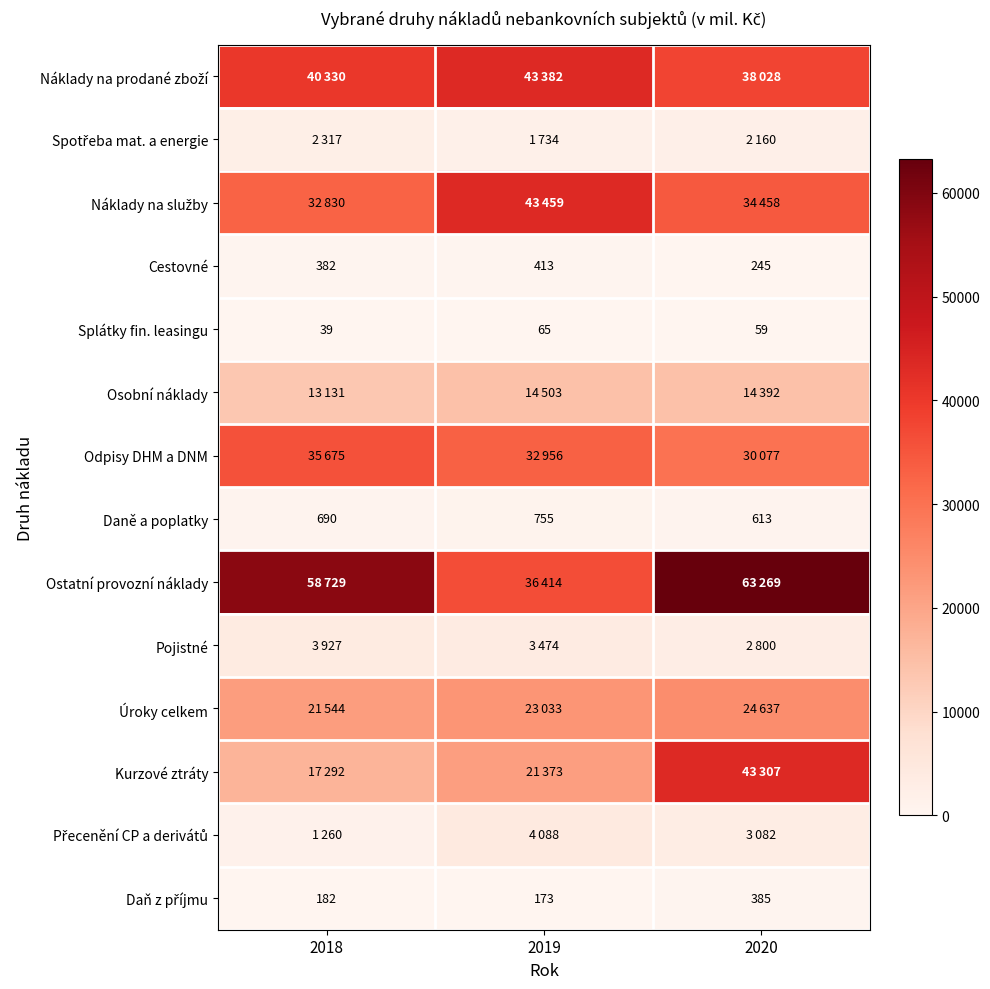

Count the Daně a poplatky values in the range 613 to 755.

3